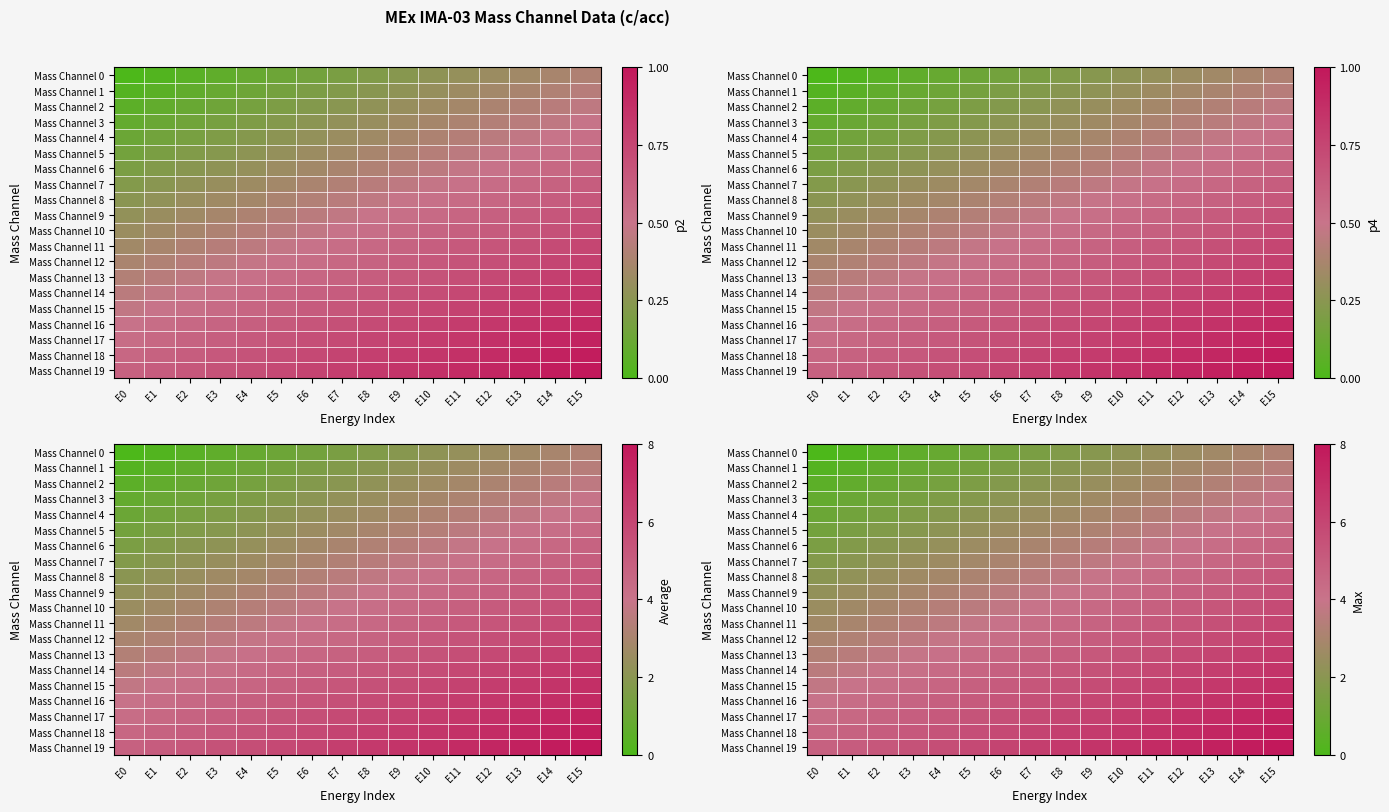

At which category is the sum across all series the highest?

E15